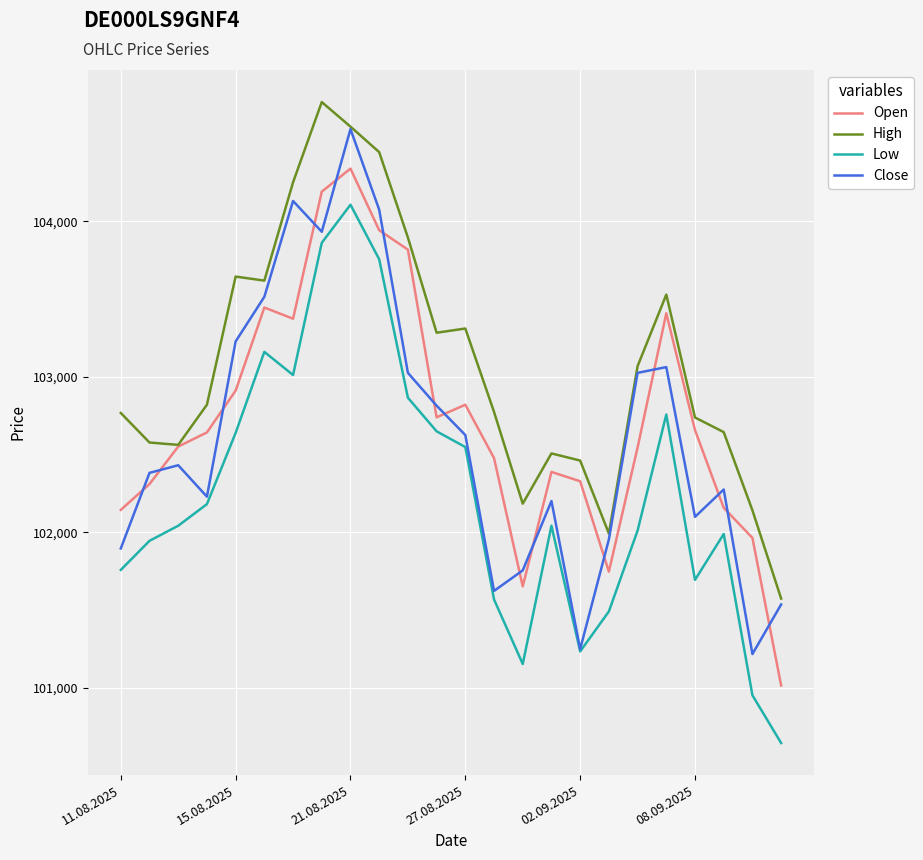

True or false: High and Low intersect in this chart.

False